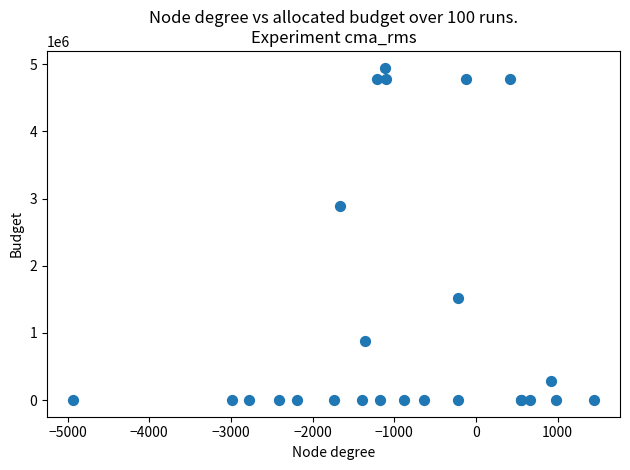

What Y value in the scatter plot is closest to 2475339?

2896218.5